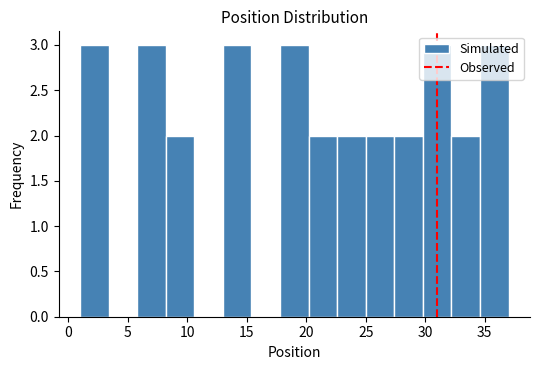

Reading left to right, transcribe this chart: for each bar, give the range it covers on the x-axis and its height. Neither the bar edges nor the heights are printed on the chart, so give them approximately, as read against the axes.

1.0 to 3.4: 3
3.4 to 5.8: 0
5.8 to 8.2: 3
8.2 to 10.6: 2
10.6 to 13.0: 0
13.0 to 15.4: 3
15.4 to 17.8: 0
17.8 to 20.2: 3
20.2 to 22.6: 2
22.6 to 25.0: 2
25.0 to 27.4: 2
27.4 to 29.8: 2
29.8 to 32.2: 3
32.2 to 34.6: 2
34.6 to 37.0: 3